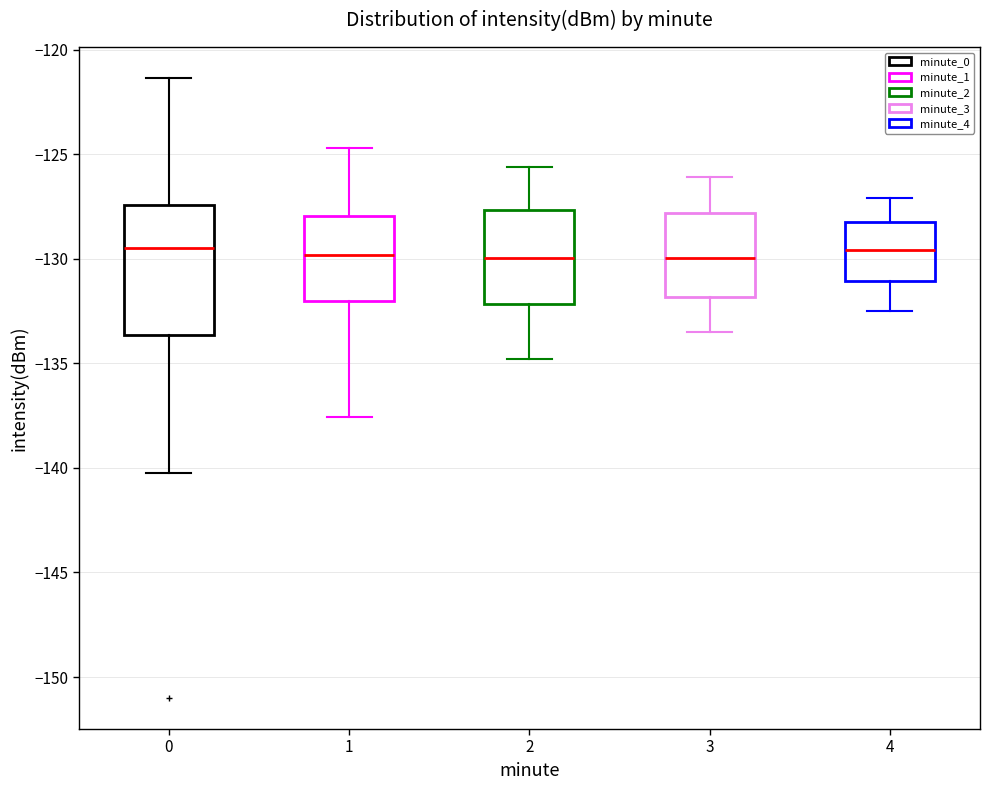

Where is the upper edge of the box at x = 0 on the y-axis? The values are not printed on the chart, so give them approximately, as read against the axis.

-127.5